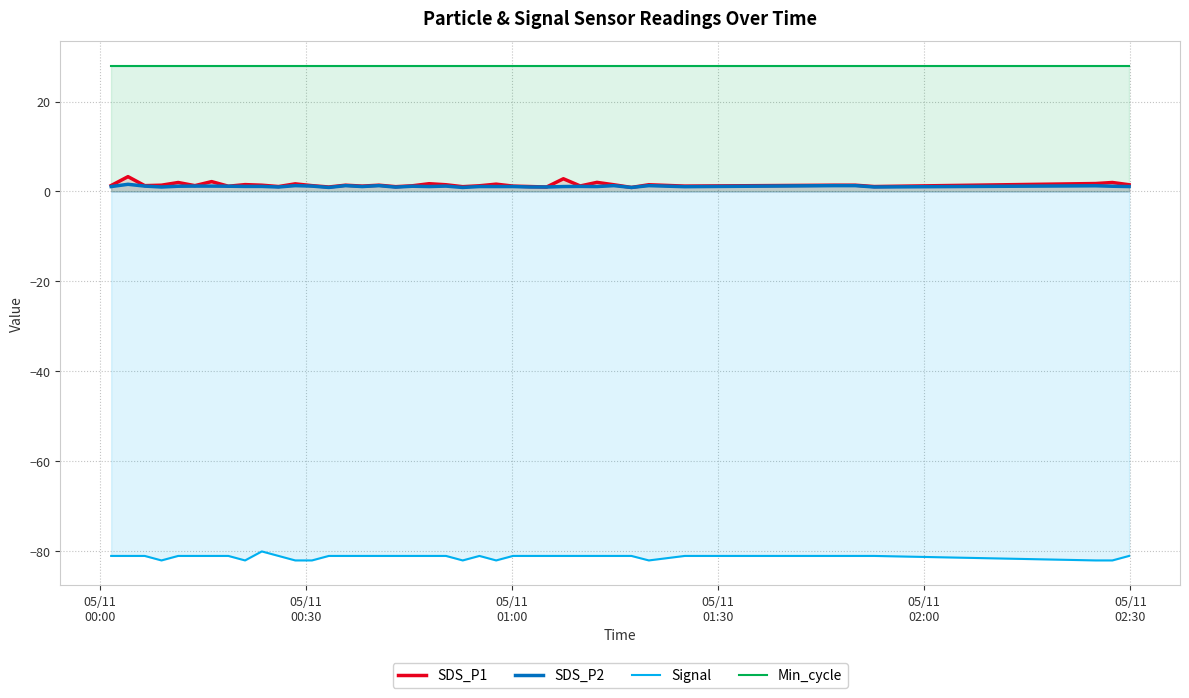

Which series has the largest total across all categories?

Min_cycle